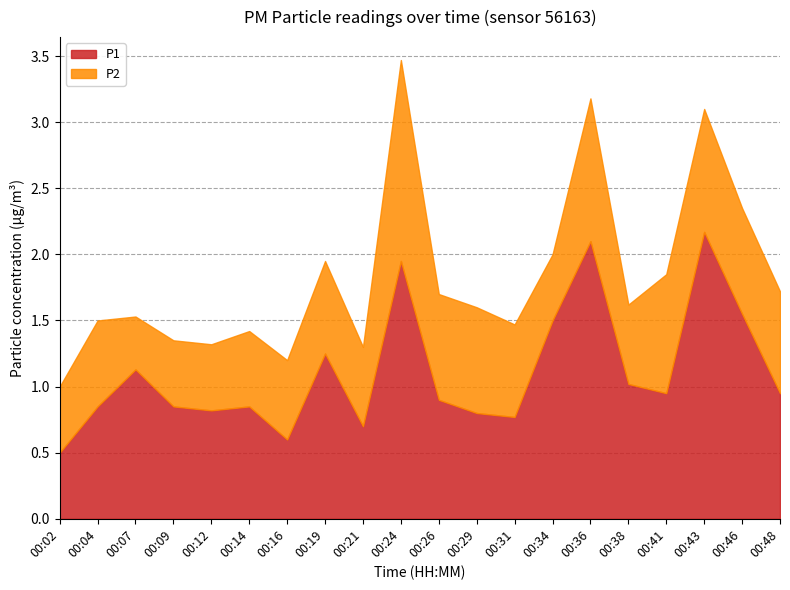

What is the sum of the P2 values at 00:07 and 00:09?

0.9